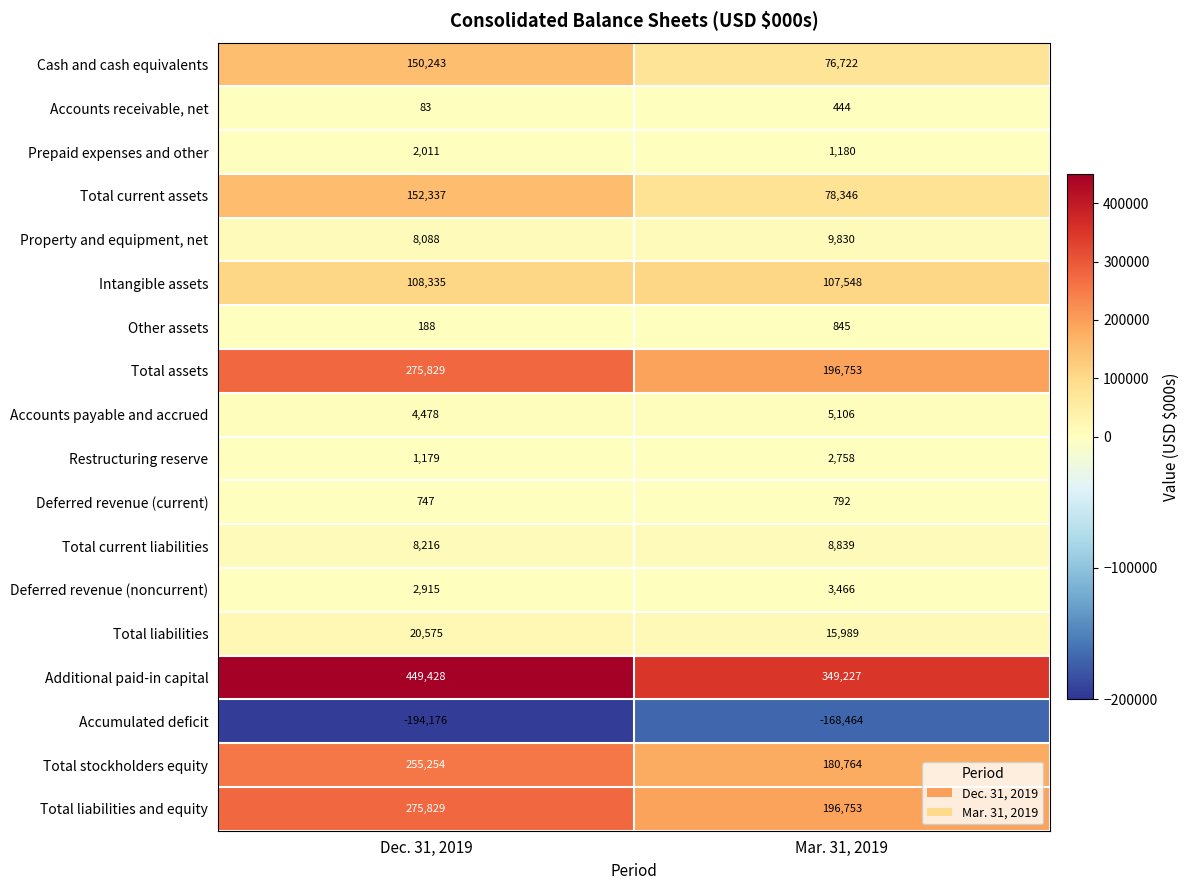

Which series has the widest spread of values?

Additional paid-in capital